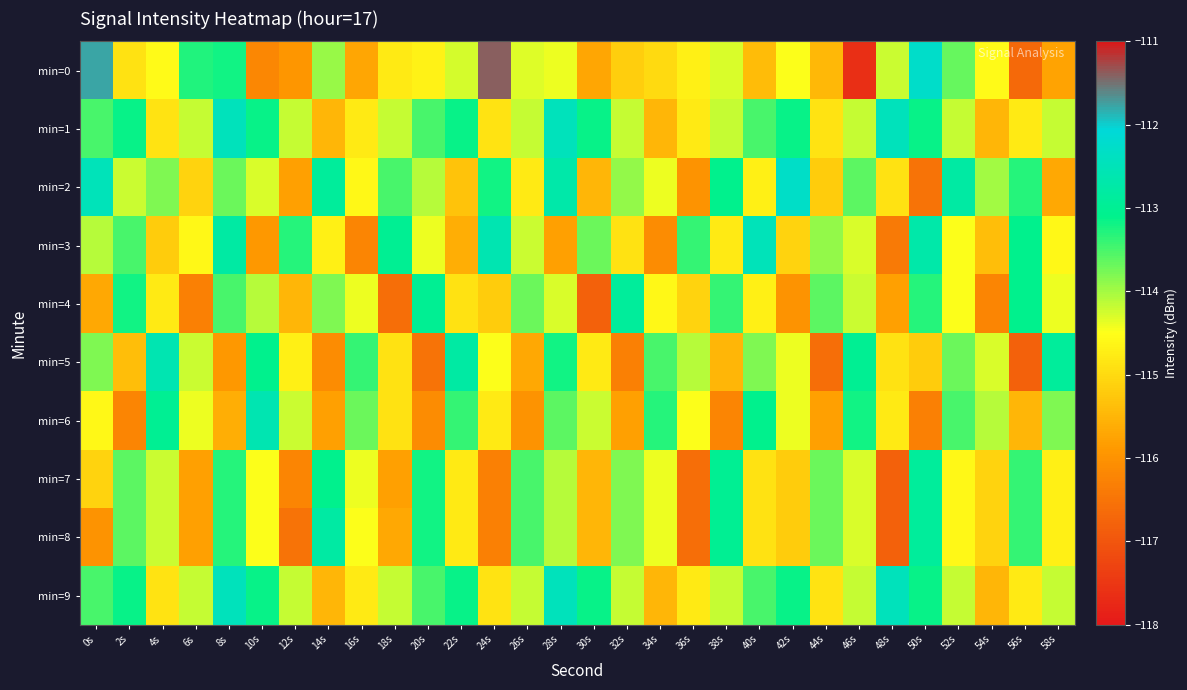

Which label corresponds to the largest value in the chart?

24s